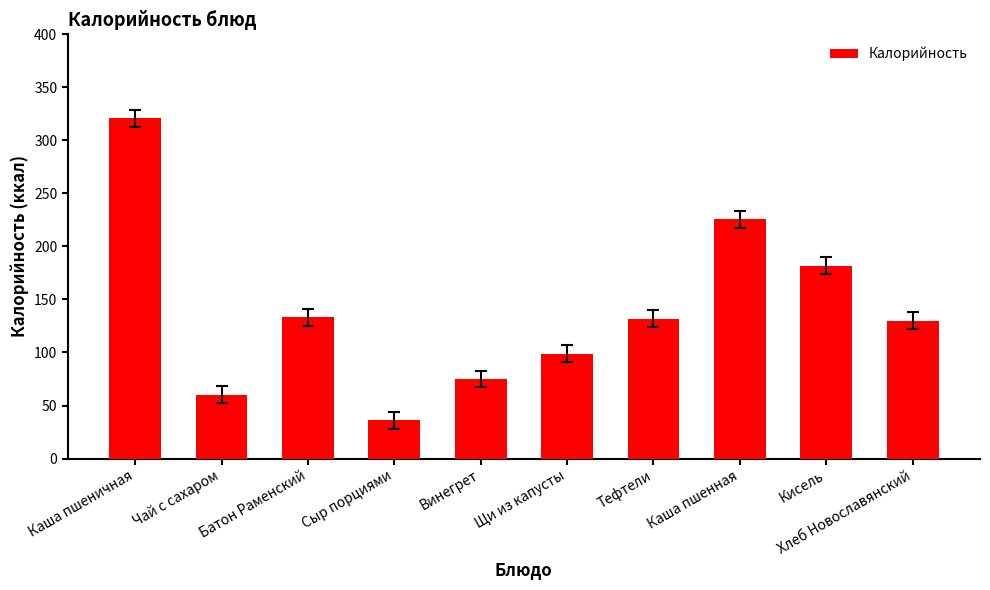

What is the difference between the maximum and minimum values?

285.0